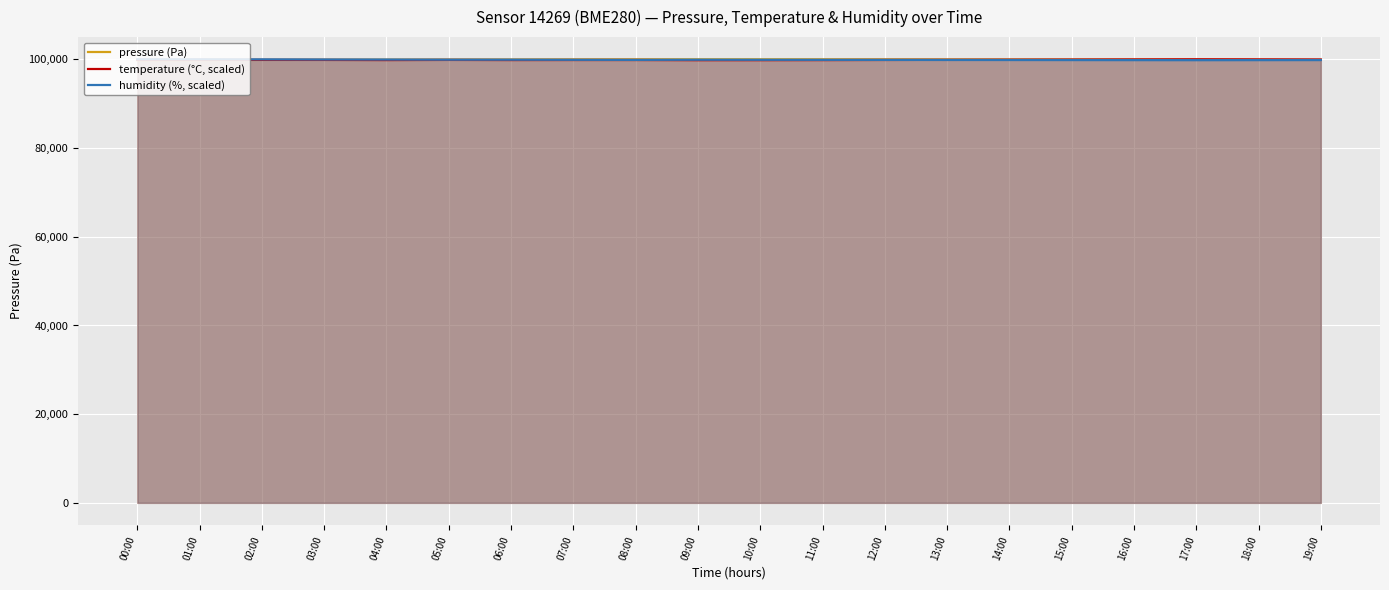

What is the sum of the temperature (°C, scaled) values at 06:00 and 13:00?

199767.2